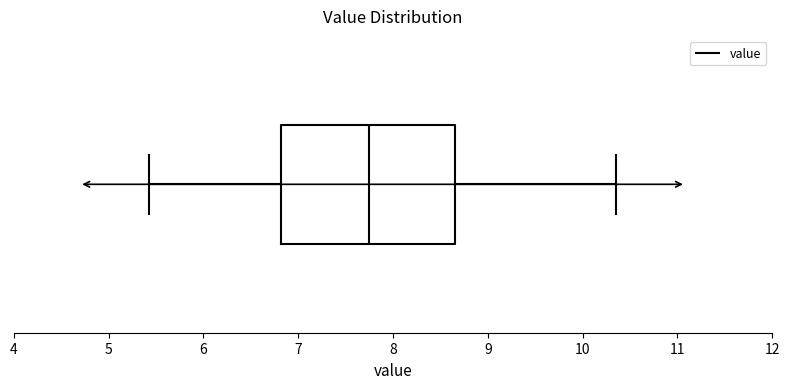

Transcribe this box plot: give where the median line is, the range the box spans, and where the two whiskers end, as read against the x-axis. The values are not printed on the chart, so give them approximately, as read against the axis.

median 7.8, box 6.8 to 8.7, whiskers 5.4 to 10.4